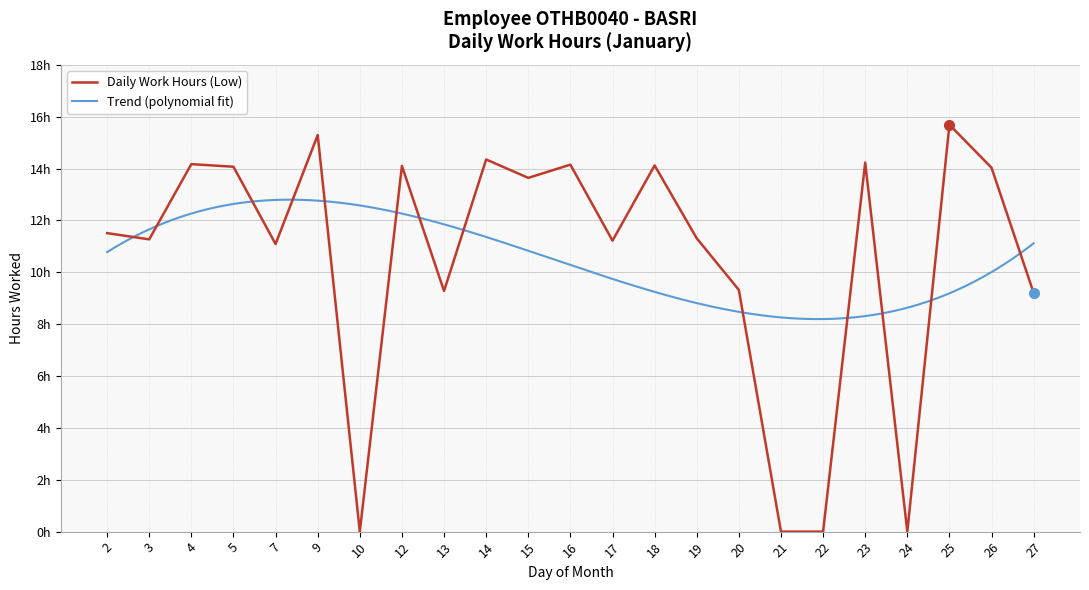

Is it true that the value at 17 is 11.2?

True